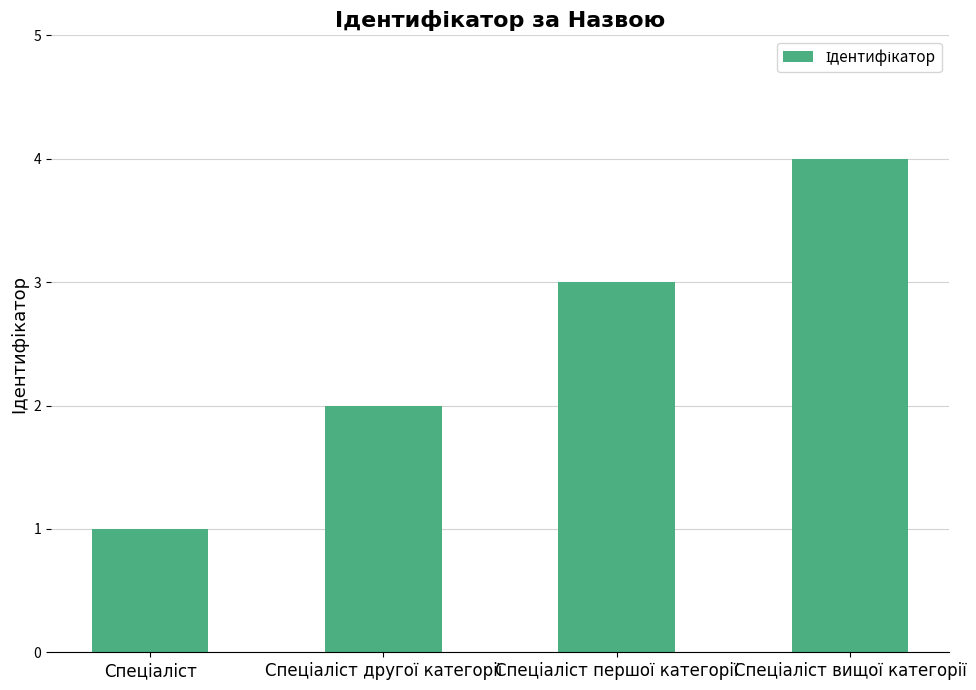

What is the sum of all values?

10